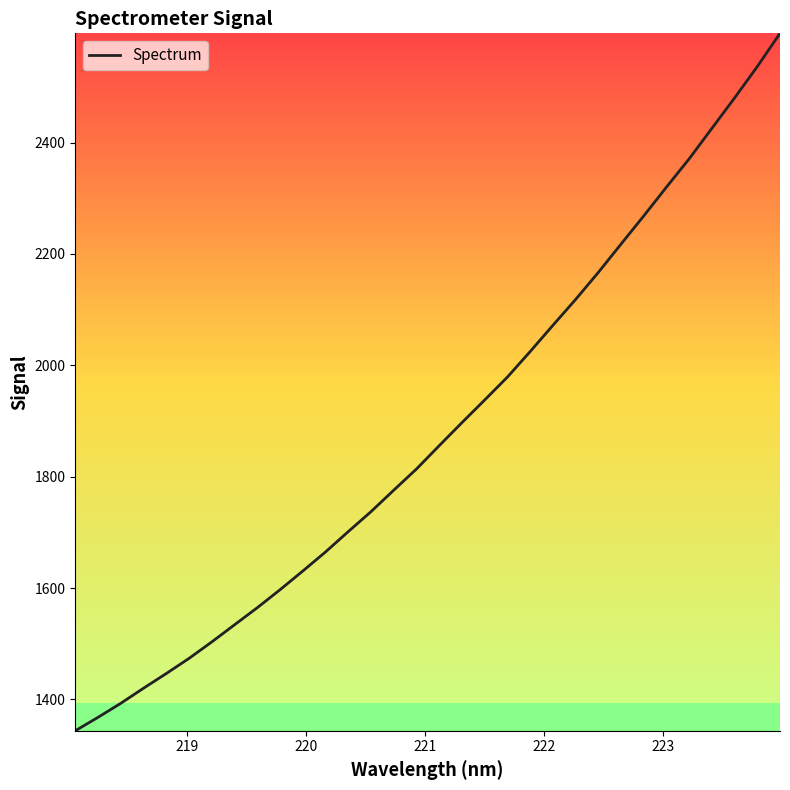

What is the maximum value shown in the chart?

2596.4